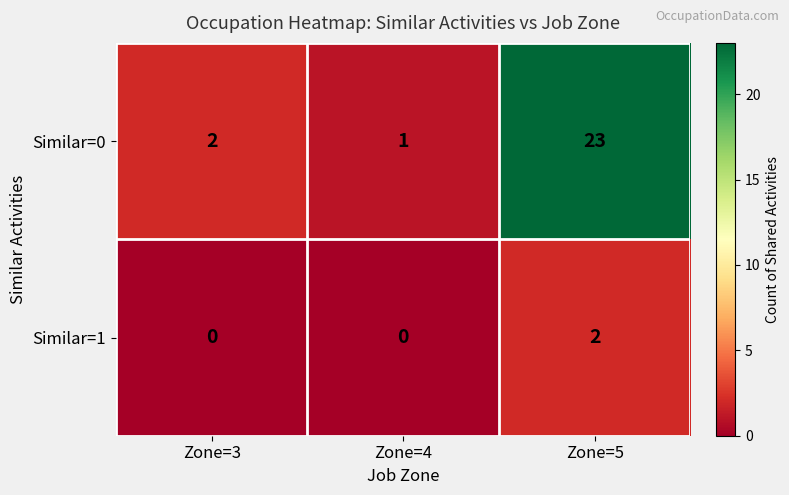

How many values in the Similar=1 series exceed 0?

1